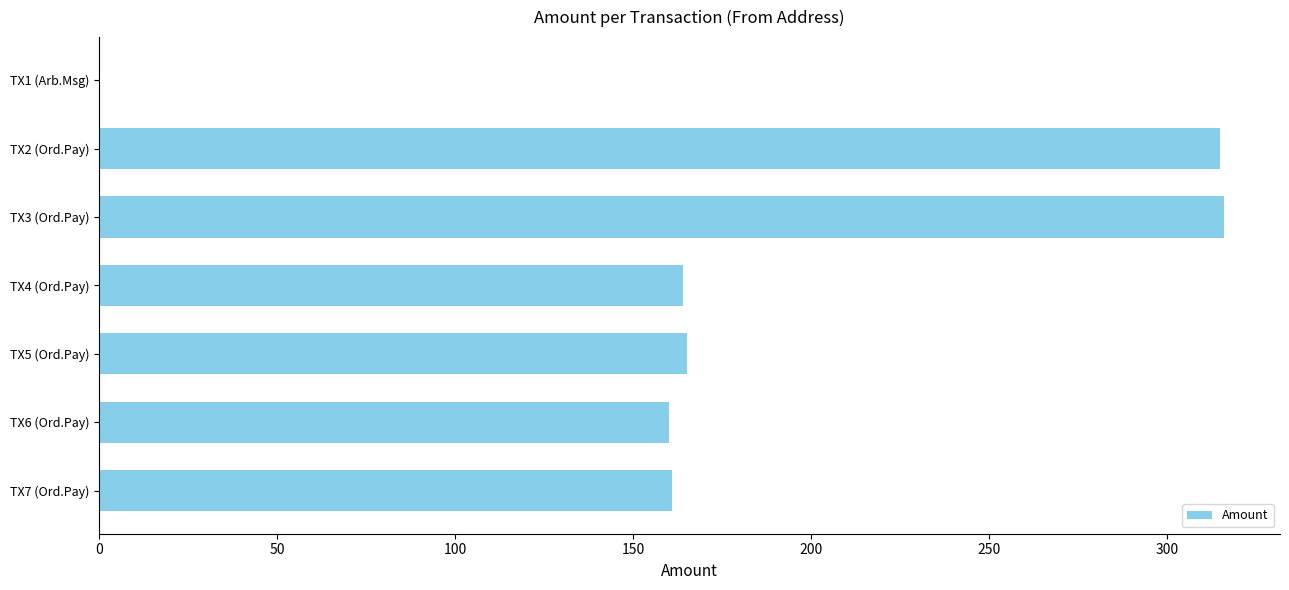

What is the greatest value displayed?

315.9